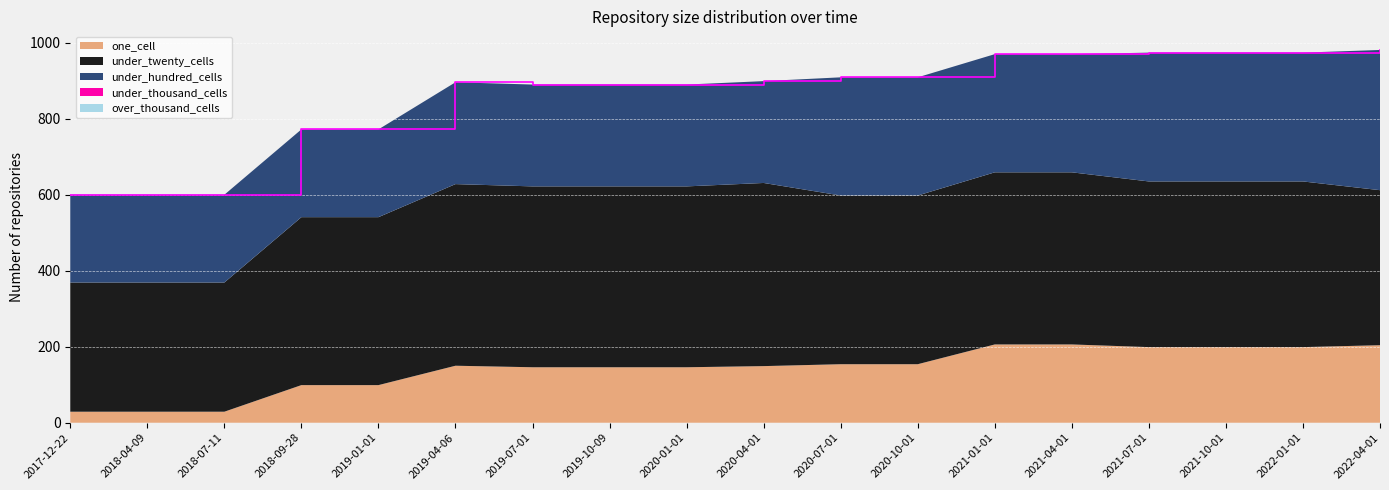

Reading left to right, extract all data points from this chart.

one_cell: 29	29	29	99	99	150	146	146	146	149	154	154	206	206	199	199	199	204
under_twenty_cells: 340	340	340	442	442	478	476	476	476	482	444	444	453	453	436	436	436	408
under_hundred_cells: 231	231	231	231	231	268	268	268	268	268	311	311	311	311	339	339	339	369
under_thousand_cells: 0	0	0	0	0	0	0	0	0	0	0	0	0	0	0	0	0	0
over_thousand_cells: 0	0	0	0	0	0	0	0	0	0	0	0	0	0	0	0	0	0